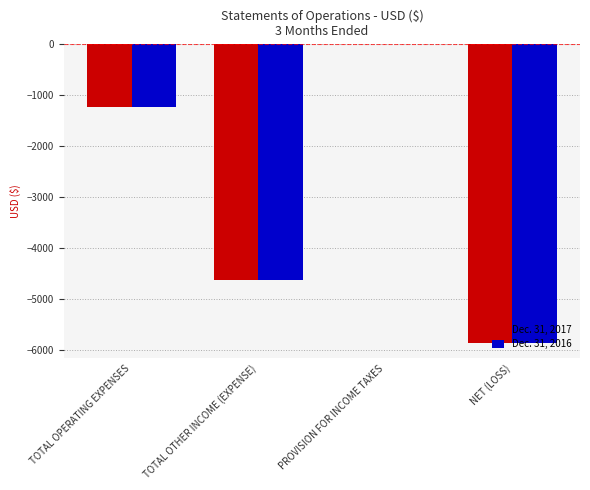

List the labels in order of Dec. 31, 2017 value, largest first.

PROVISION FOR INCOME TAXES, TOTAL OPERATING EXPENSES, TOTAL OTHER INCOME (EXPENSE), NET (LOSS)